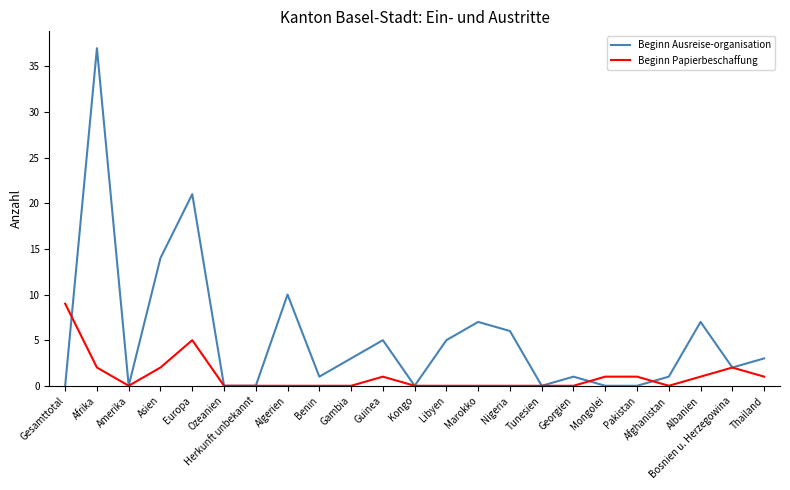

Reading left to right, list all the values displayed in this chart.

Beginn Ausreise-organisation: Gesamttotal=0	Afrika=37	Amerika=0	Asien=14	Europa=21	Ozeanien=0	Herkunft unbekannt=0	Algerien=10	Benin=1	Gambia=3	Guinea=5	Kongo=0	Libyen=5	Marokko=7	Nigeria=6	Tunesien=0	Georgien=1	Mongolei=0	Pakistan=0	Afghanistan=1	Albanien=7	Bosnien u. Herzegowina=2	Thailand=3
Beginn Papierbeschaffung: Gesamttotal=9	Afrika=2	Amerika=0	Asien=2	Europa=5	Ozeanien=0	Herkunft unbekannt=0	Algerien=0	Benin=0	Gambia=0	Guinea=1	Kongo=0	Libyen=0	Marokko=0	Nigeria=0	Tunesien=0	Georgien=0	Mongolei=1	Pakistan=1	Afghanistan=0	Albanien=1	Bosnien u. Herzegowina=2	Thailand=1